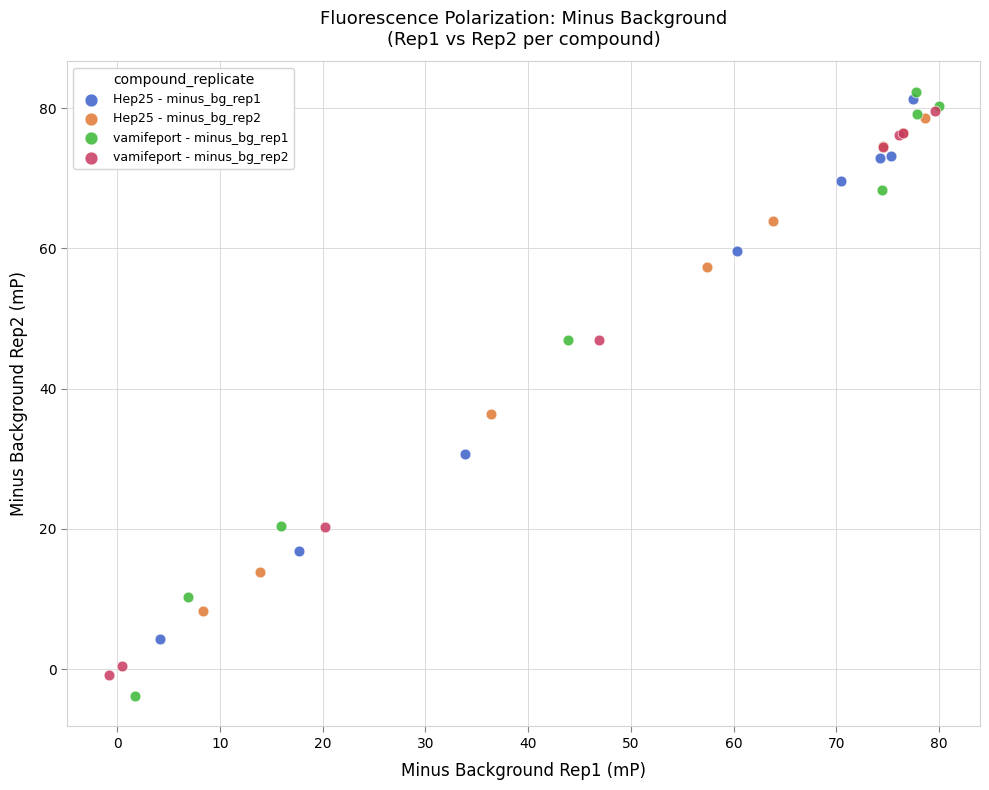

Which series contains the highest Y value?

vamifeport - minus_bg_rep1